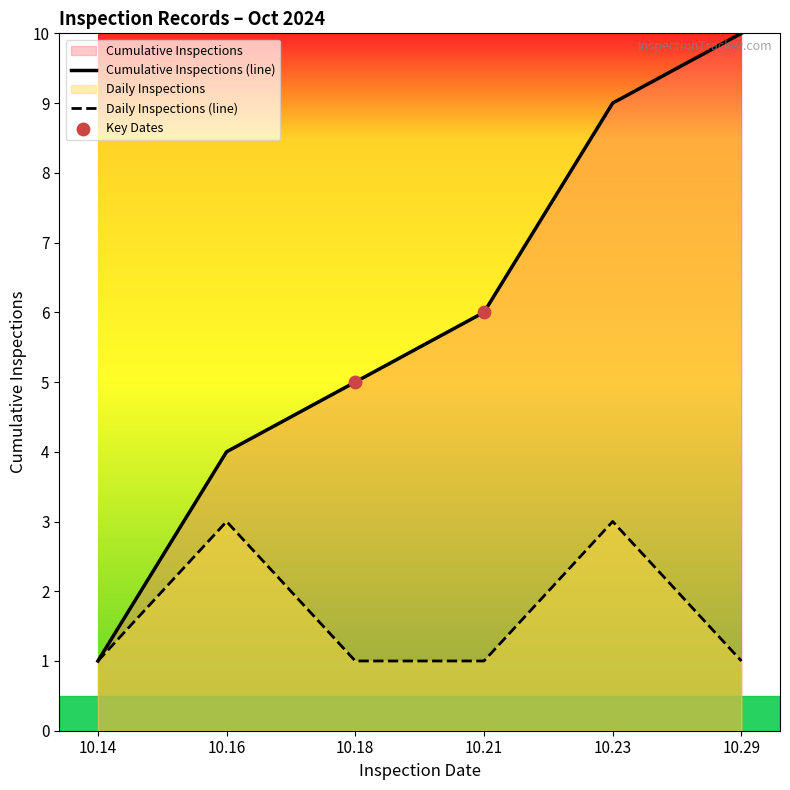

What is the difference between the highest and lowest values at 10.29?

9